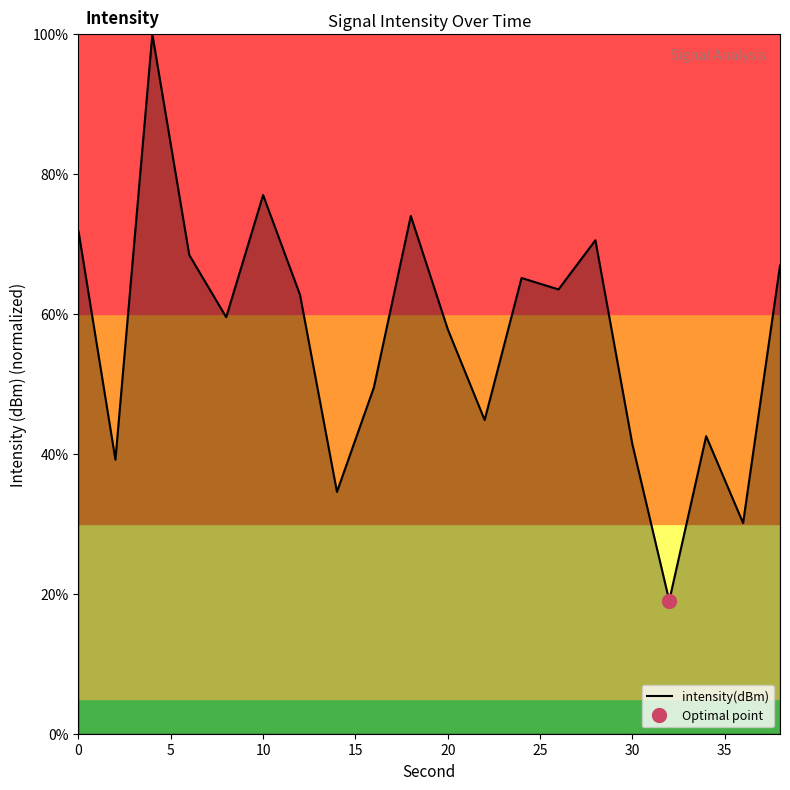

How many values are below 62?

10